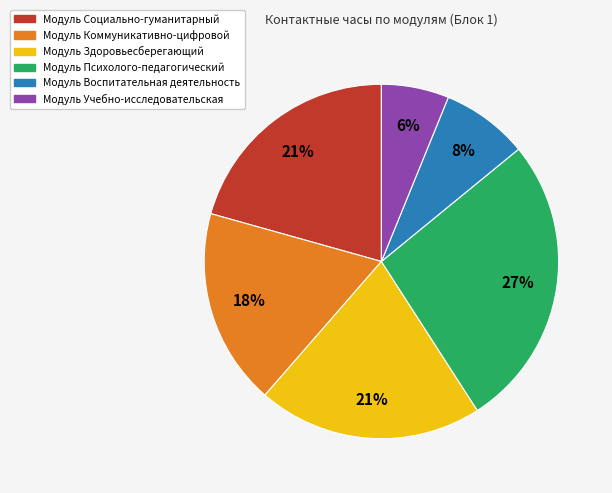

True or false: Модуль Учебно-исследовательская accounts for 6% of the total.

True